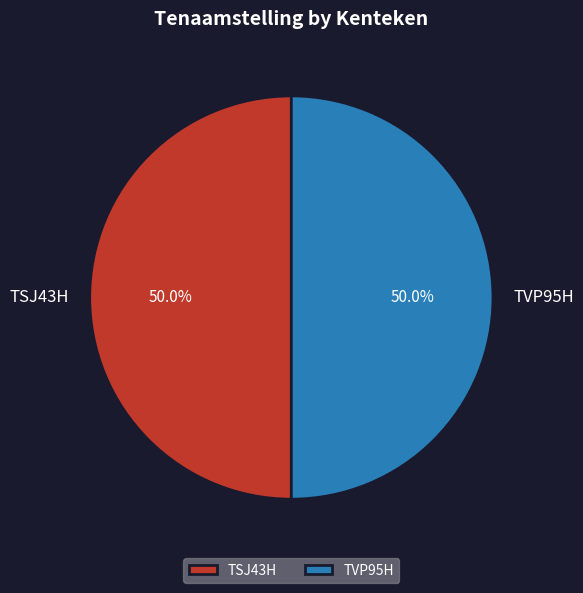

To the nearest percent, what portion does TVP95H represent?

50%